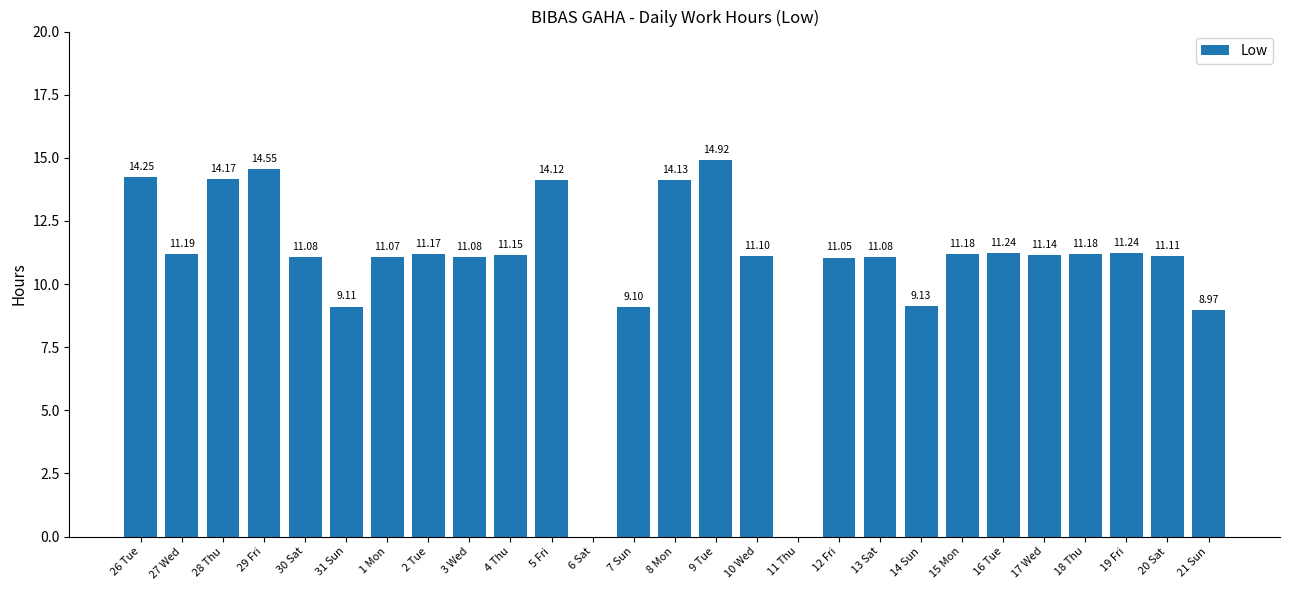

True or false: the data shows 11.1 at 20 Sat.

True